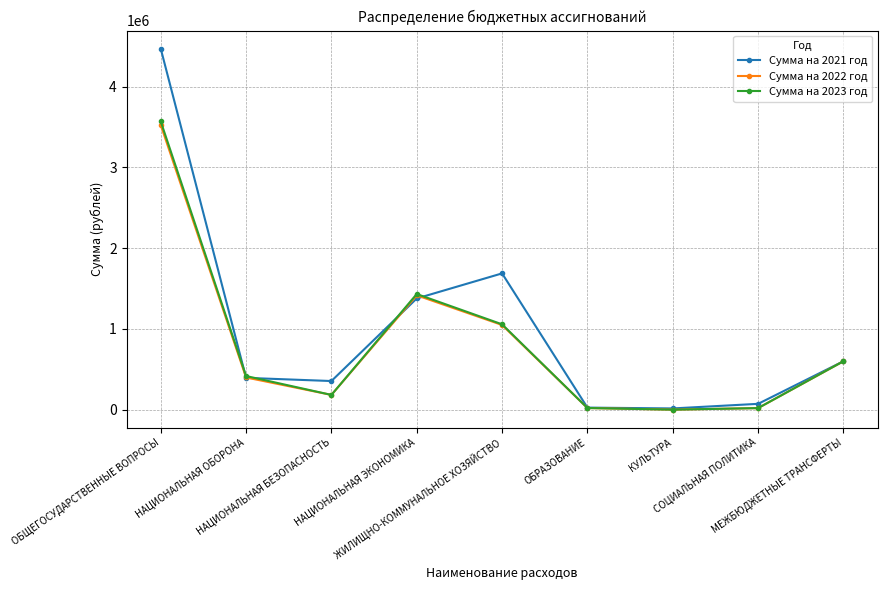

What is the label of the 2nd point from the right?

СОЦИАЛЬНАЯ ПОЛИТИКА